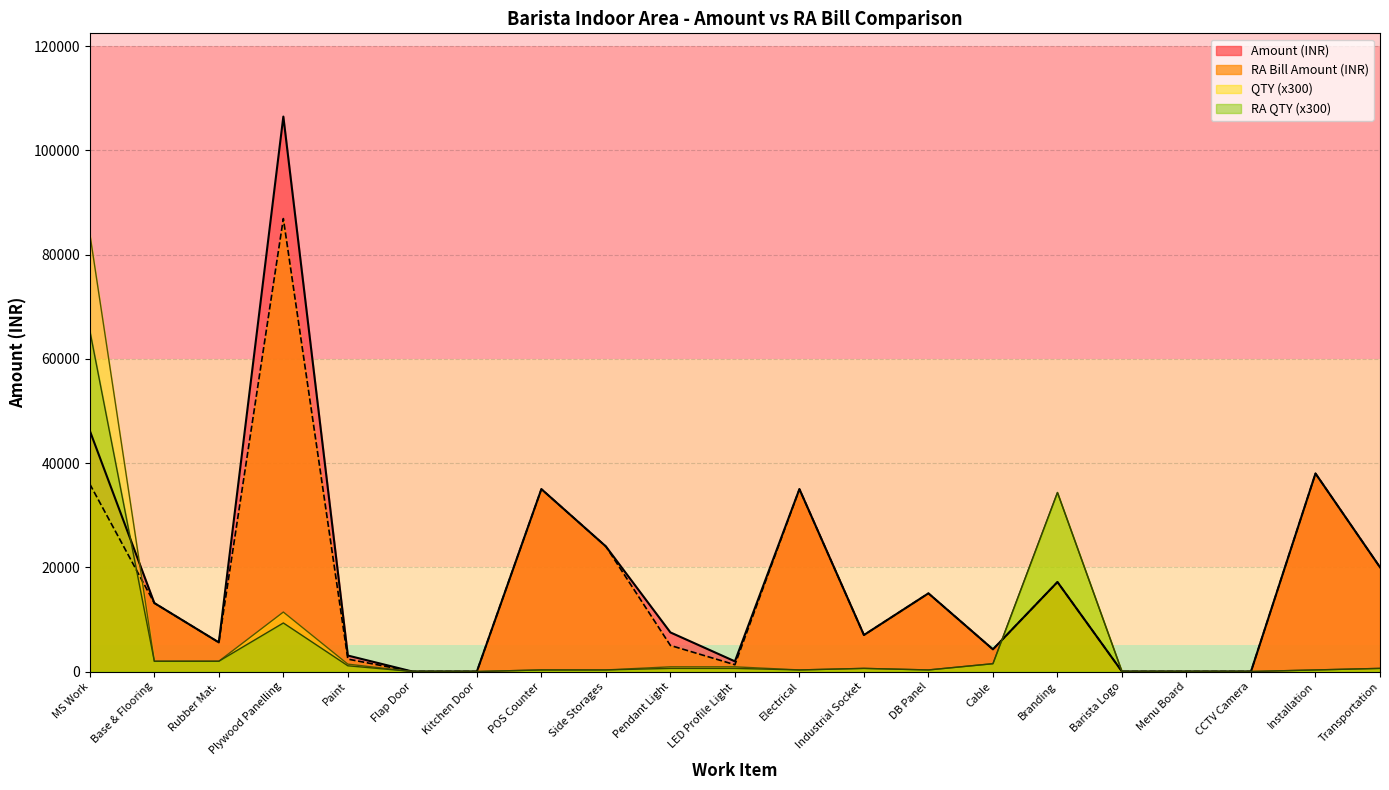

How many positive values does the RA Bill Amount (INR) series have?

16